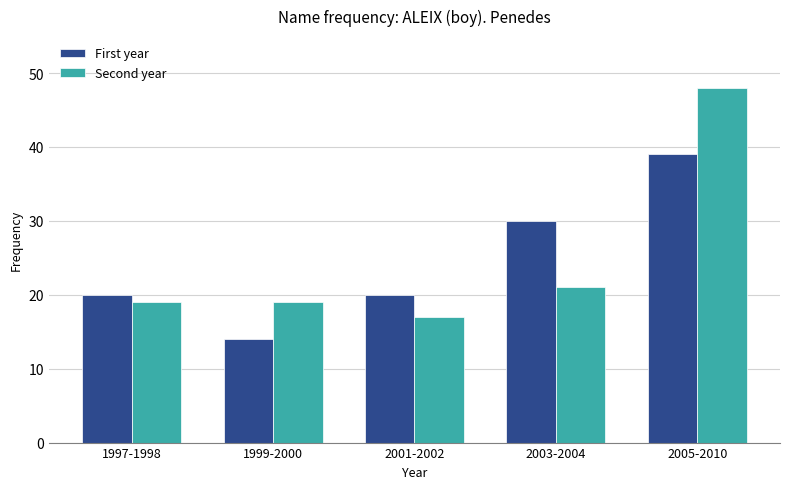

What position from the left is 2003-2004?

4